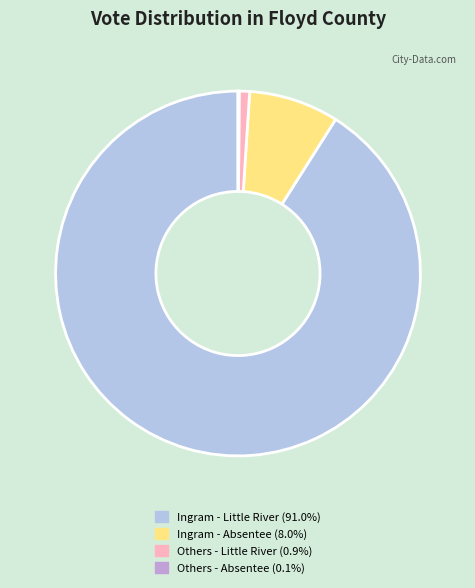

Is there any slice that represents more than half of the pie?

Yes